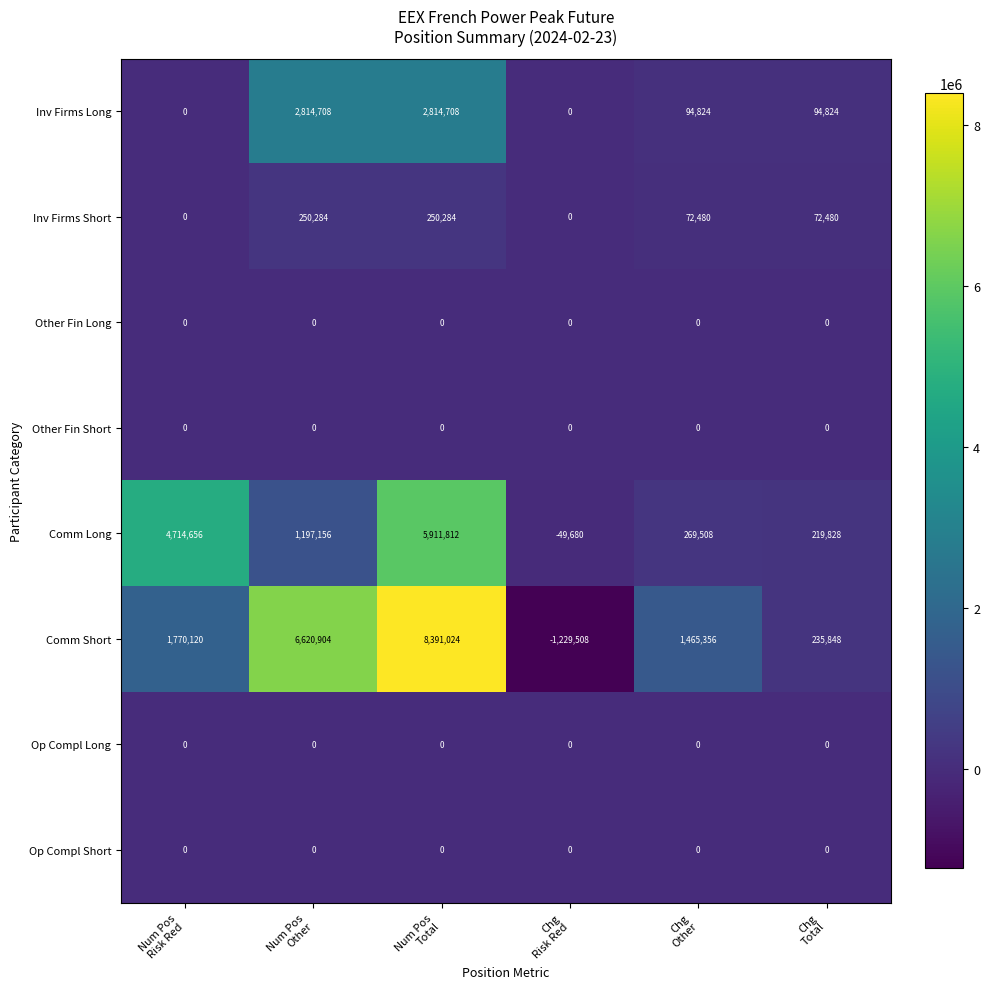

Which series has the largest range (max minus min)?

Comm Short